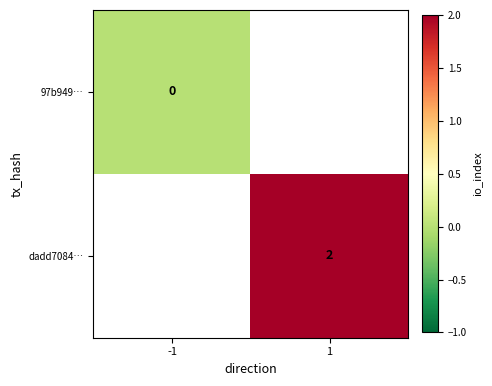

True or false: dadd7084… has a value of 0 at 1.

False